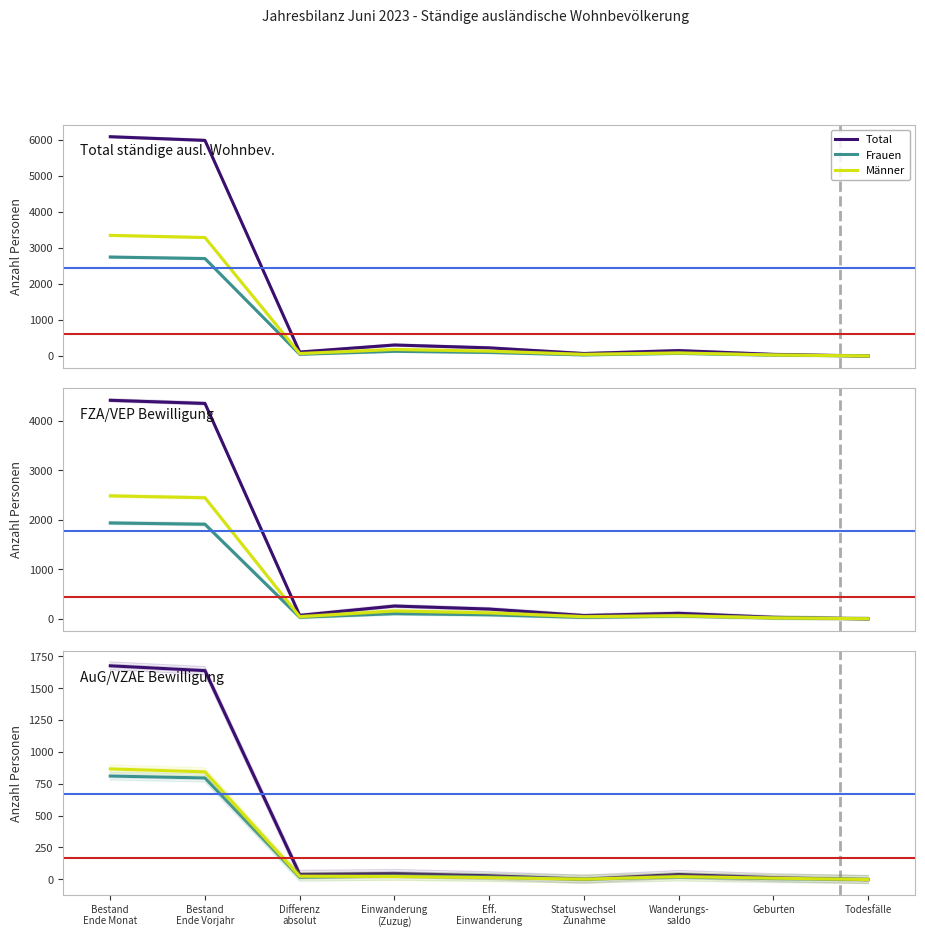

What position from the right is Einwanderung
(Zuzug)?

6